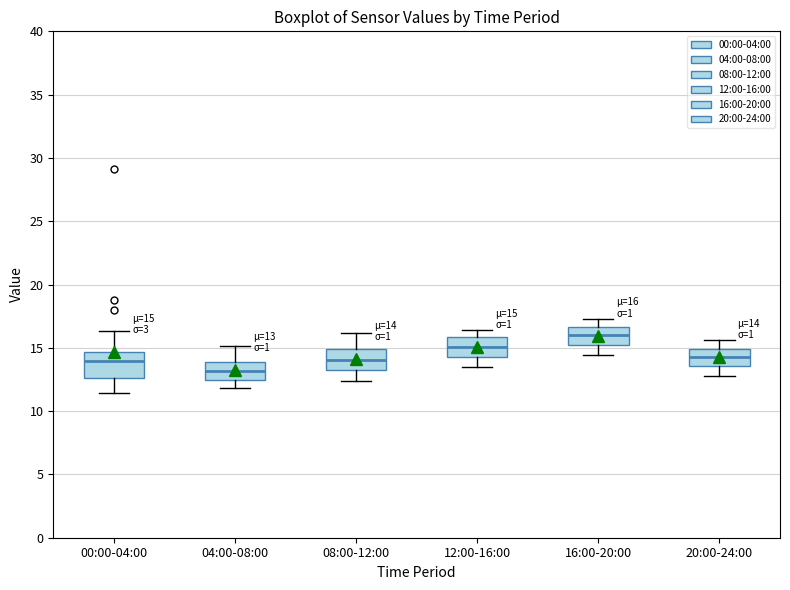

Which box's median line is the highest?

16:00-20:00